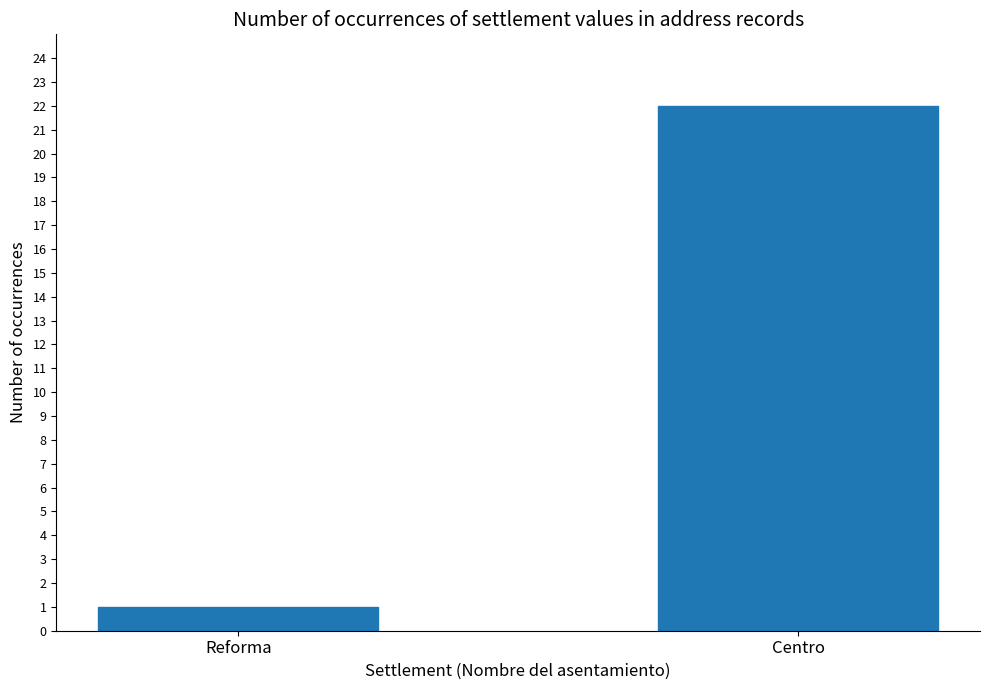

What is the label of the 1st bar from the left?

Reforma